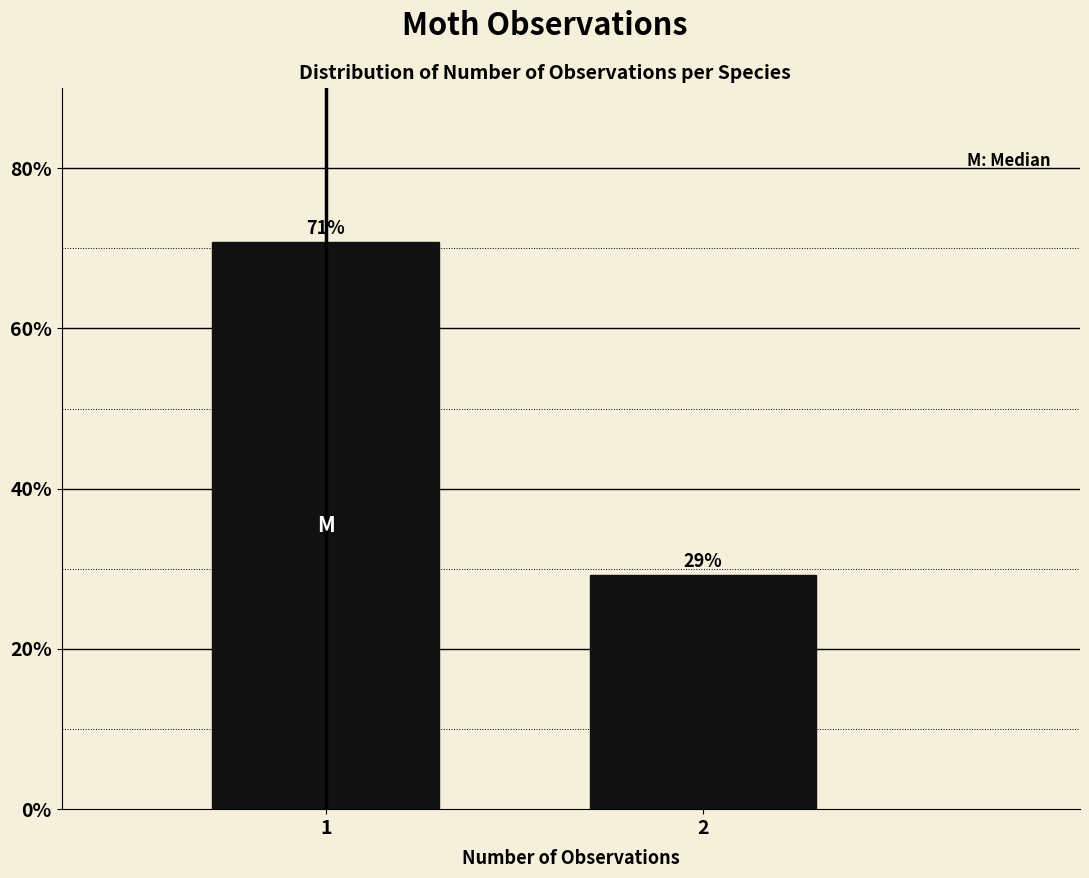

What value does the data have at 1?

70.8